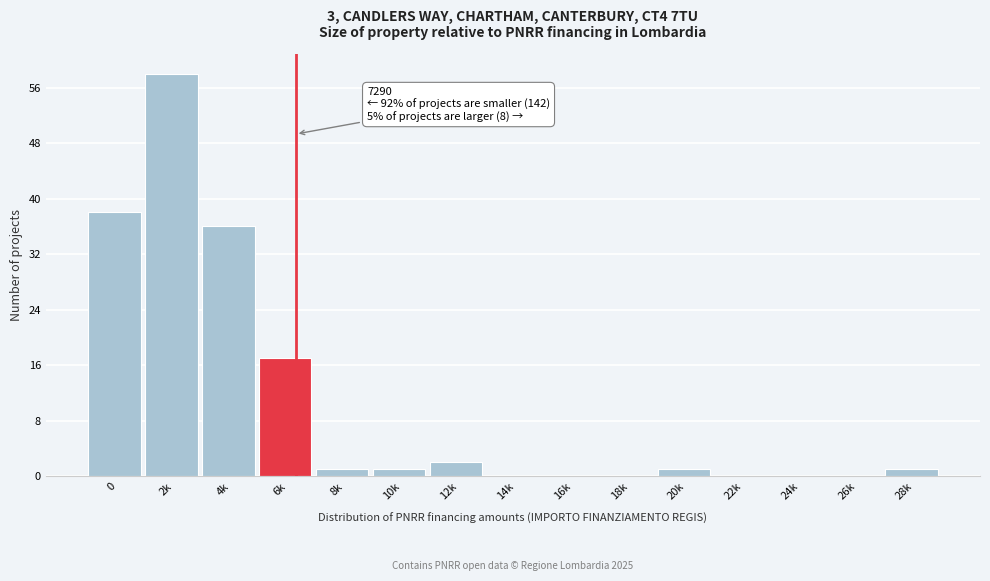

Reading left to right, list all the values displayed in this chart.

0=38	2k=58	4k=36	6k=17	8k=1	10k=1	12k=2	14k=0	16k=0	18k=0	20k=1	22k=0	24k=0	26k=0	28k=1